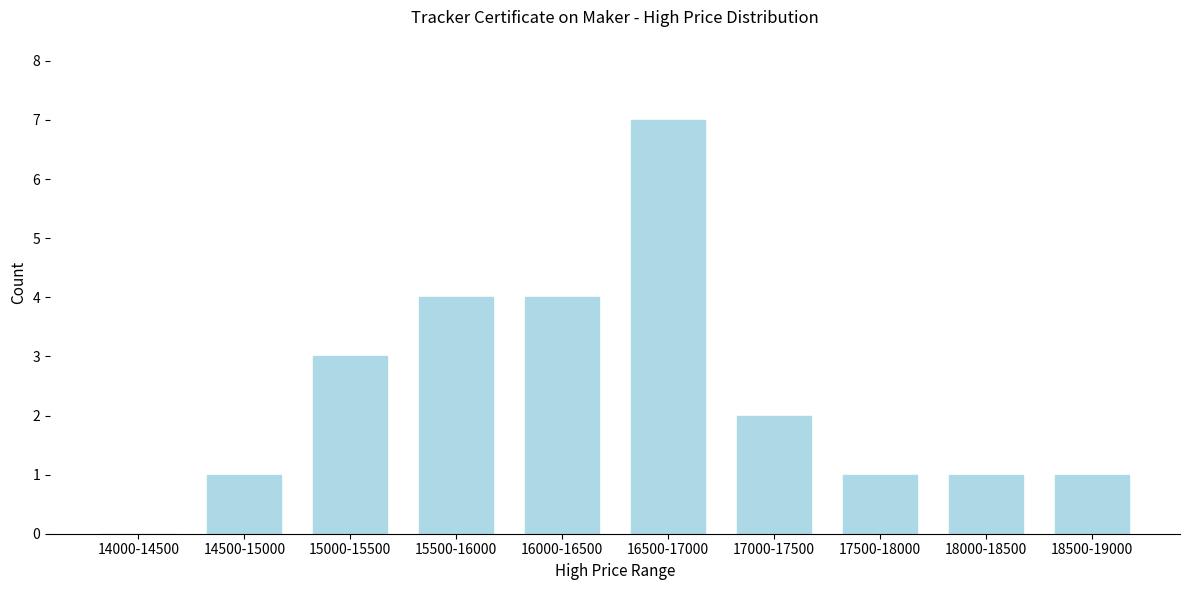

Reading right to left, transcribe all the data shown in this chart.

18500-19000=1	18000-18500=1	17500-18000=1	17000-17500=2	16500-17000=7	16000-16500=4	15500-16000=4	15000-15500=3	14500-15000=1	14000-14500=0